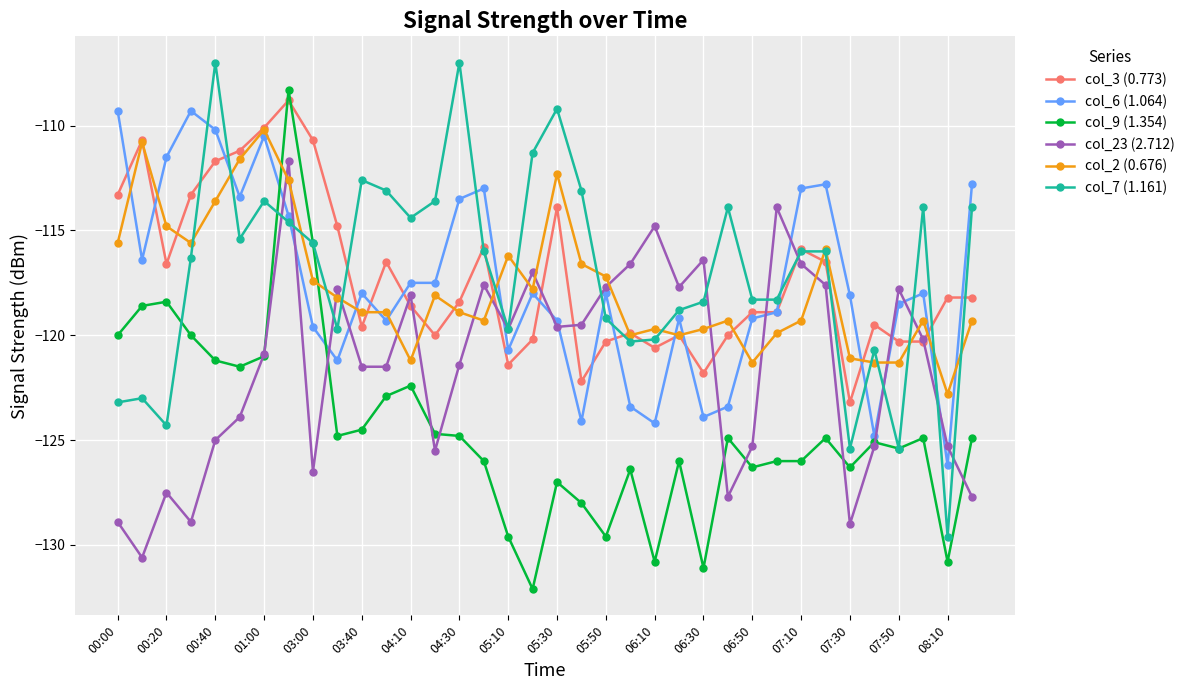

Which series ends up on top after the final intersection of col_3 (0.773) and col_9 (1.354)?

col_3 (0.773)